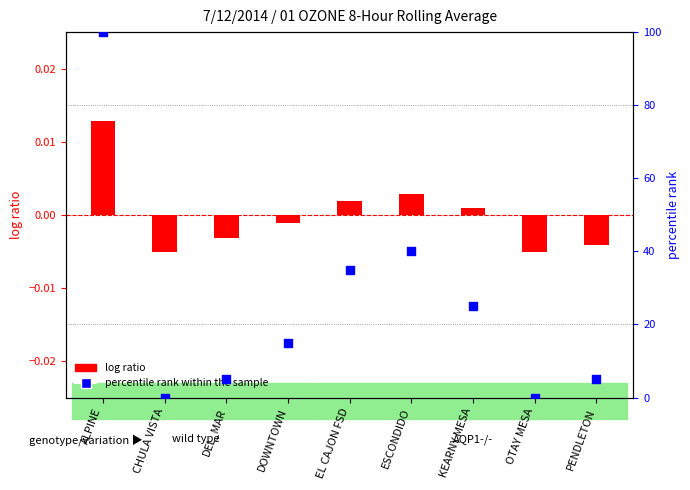

Is the value of log ratio at ESCONDIDO greater than the value of percentile rank within the sample at DEL_MAR?

No